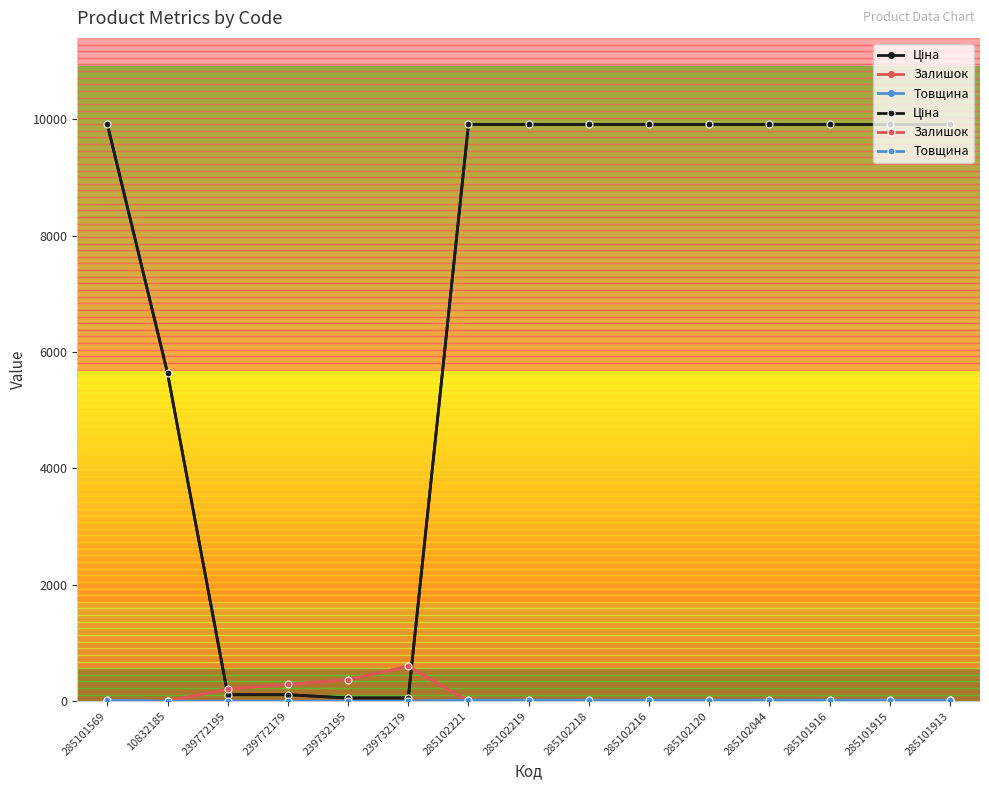

At 285101915, list the series in order from smallest to largest.

Залишок, Товщина, Ціна